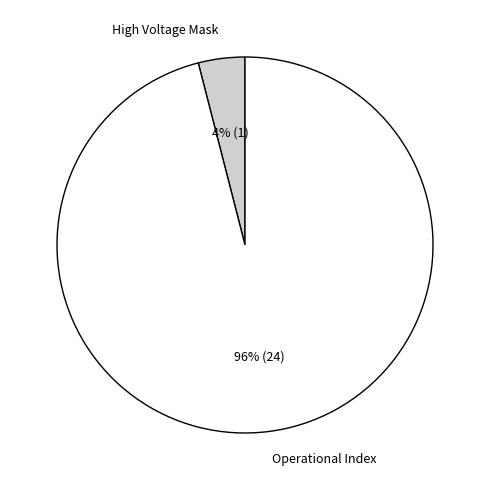

Which slice is the smallest?

High Voltage Mask